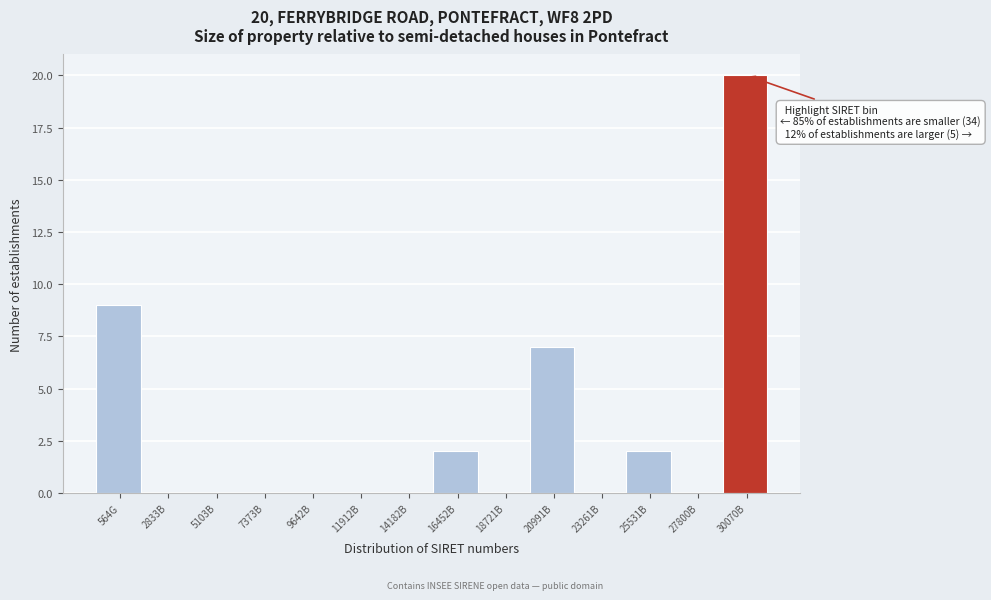

Reading left to right, list all the values displayed in this chart.

564G=9	2833B=0	5103B=0	7373B=0	9642B=0	11912B=0	14182B=0	16452B=2	18721B=0	20991B=7	23261B=0	25531B=2	27800B=0	30070B=20